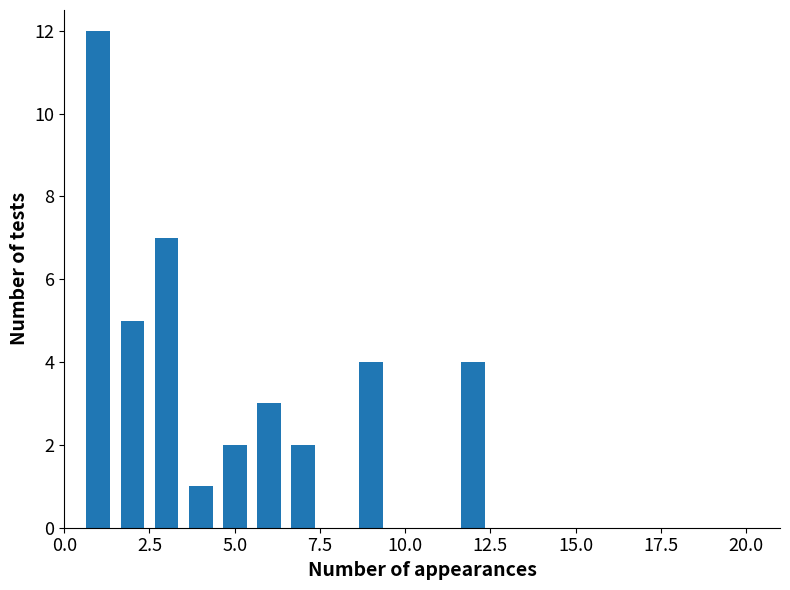

What is the sum of all values?

40